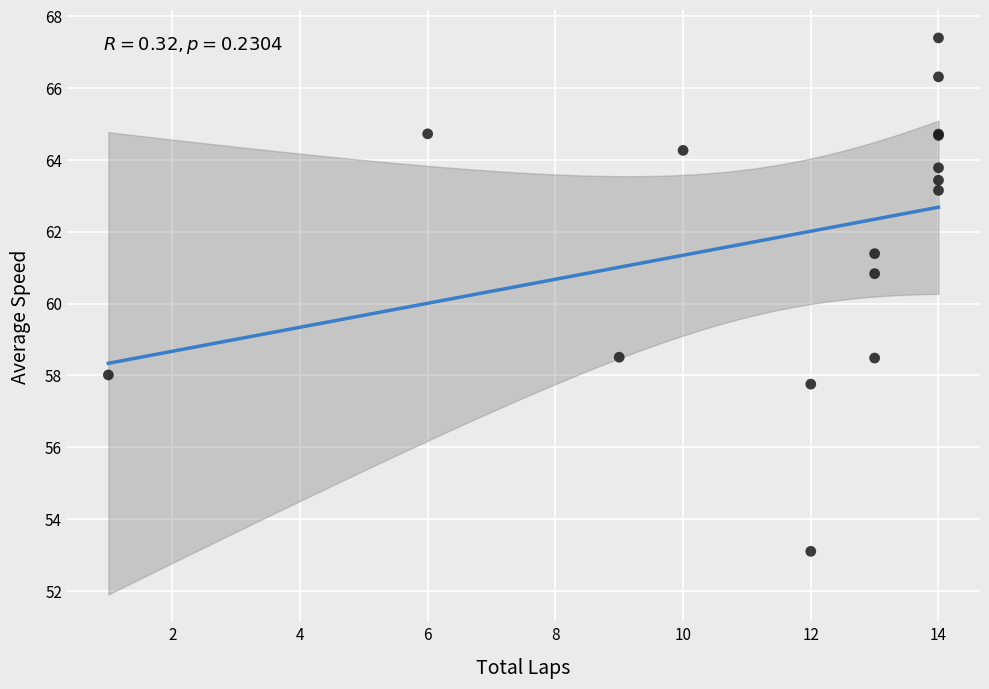

What Y value in the scatter plot is closest to 60?

60.8